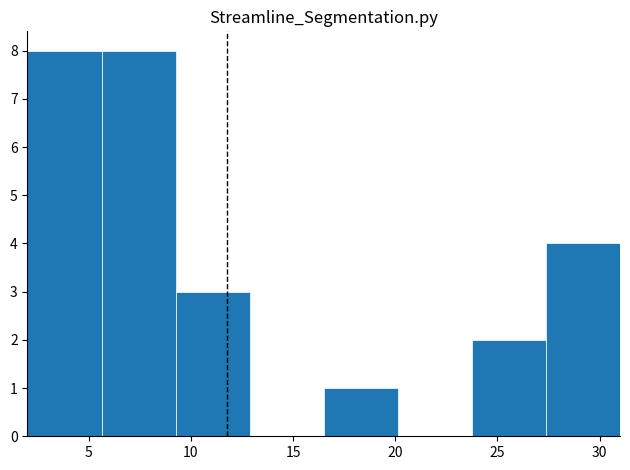

Reading left to right, list every bar in this chart as the range it spans on the x-axis followed by its height. Neither the bar edges nor the heights are printed on the chart, so give them approximately, as read against the axes.

2.0 to 5.5: 8
5.5 to 9.5: 8
9.5 to 13.0: 3
13.0 to 16.5: 0
16.5 to 20.0: 1
20.0 to 24.0: 0
24.0 to 27.5: 2
27.5 to 31.0: 4